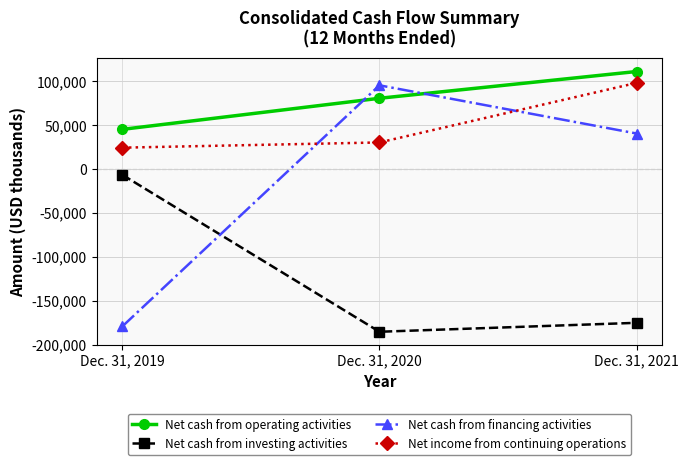

What is the minimum value for Net cash from financing activities?

-179142